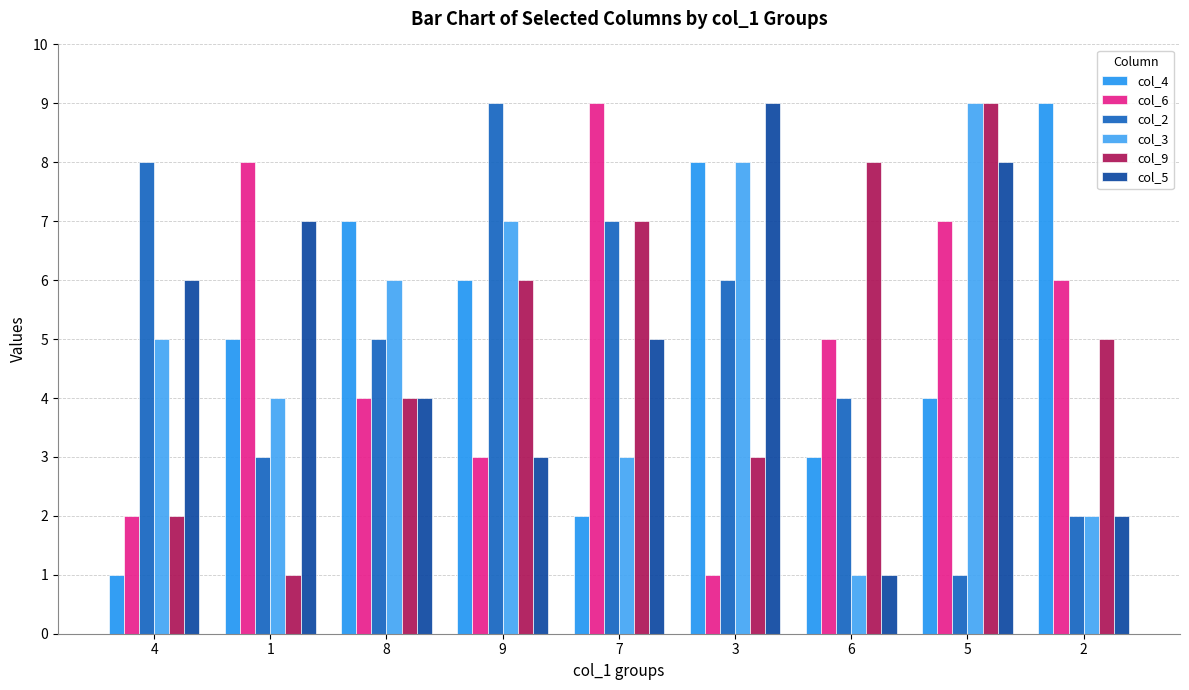

Is it true that col_9 equals 2 at 4?

True